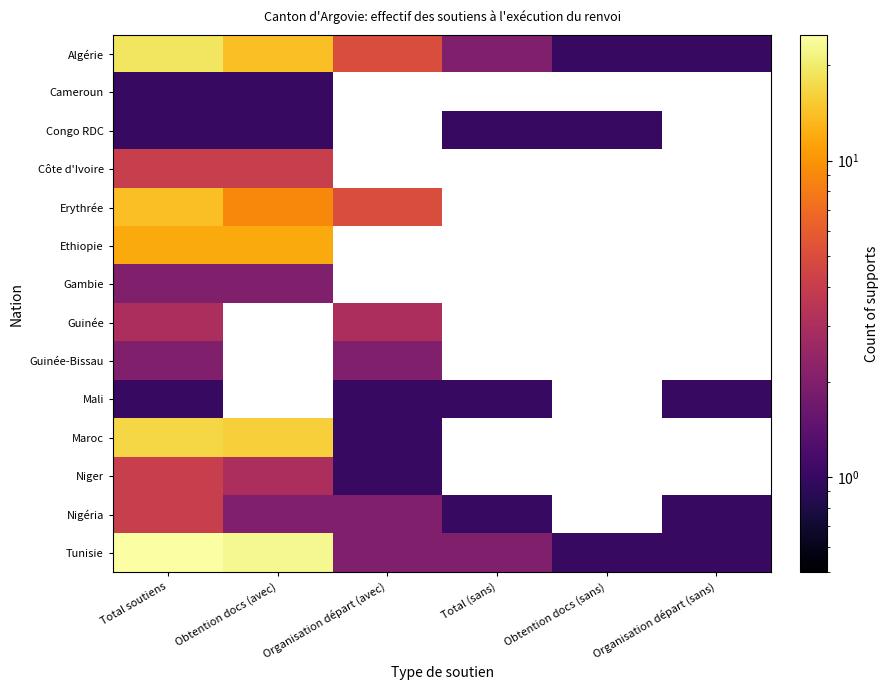

How many values in the Nigéria series exceed 2?

1